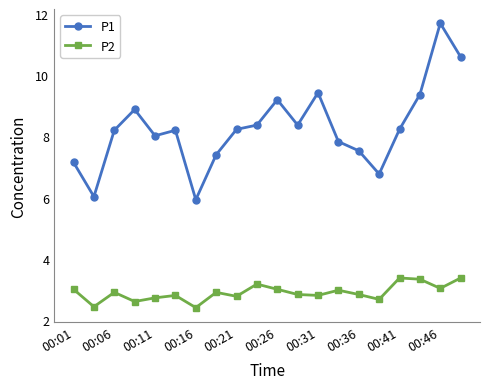

How many interior local peaks does the P2 series have?

6